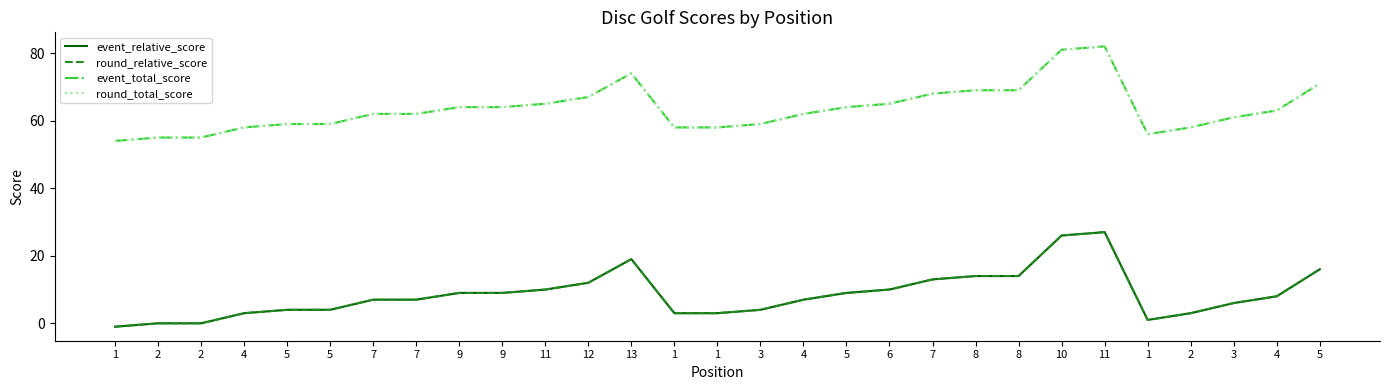

True or false: round_relative_score has a value of 6 at 3.

True